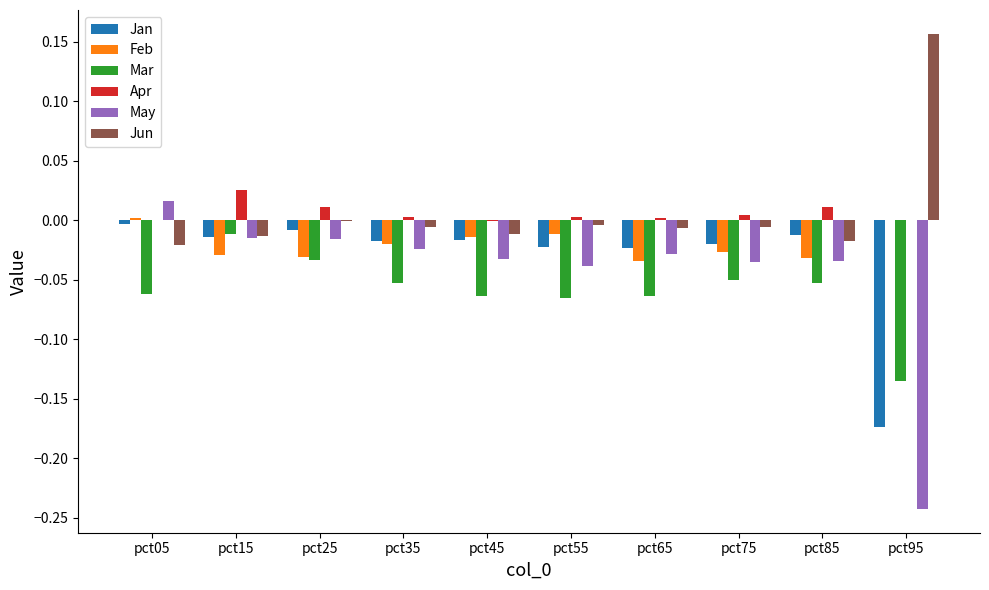

What is the sum of all May values?

-0.5